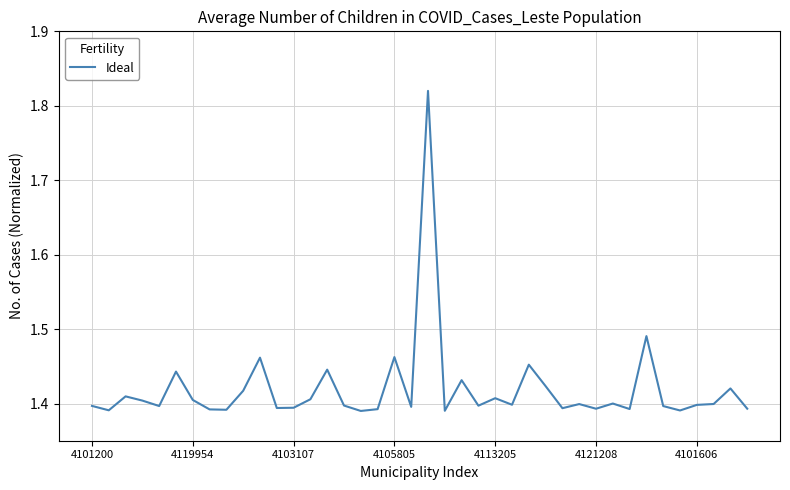

What is the difference between the maximum and minimum values?

0.4